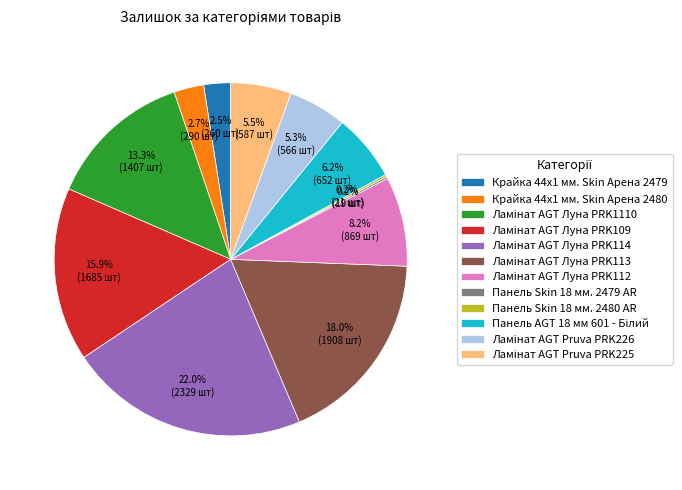

What percentage is NOT represented by Крайка 44x1 мм. Skin Арена 2480?

97.3%